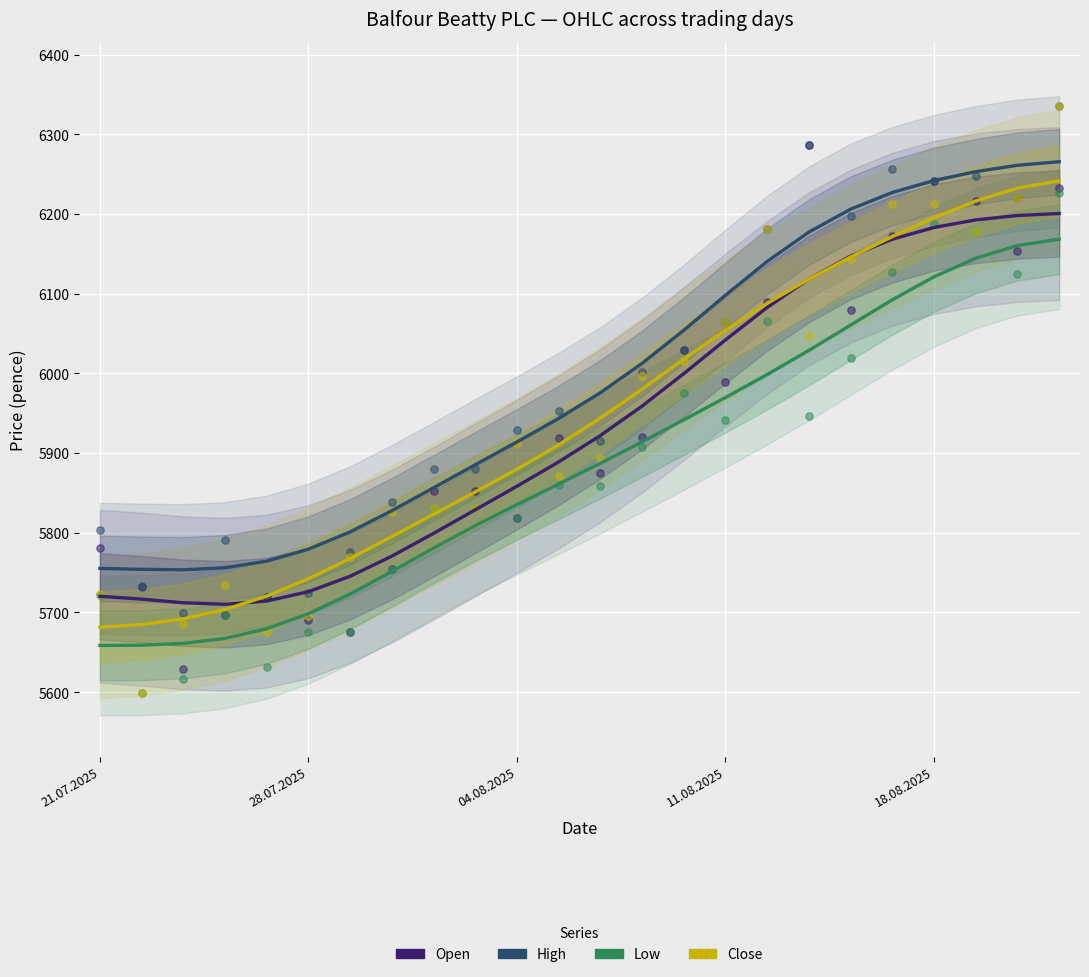

Which series has the largest total across all categories?

High